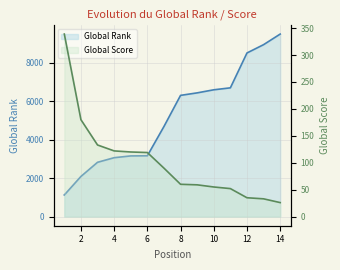

What are all the series names shown in the legend?

Global Rank, Global Score